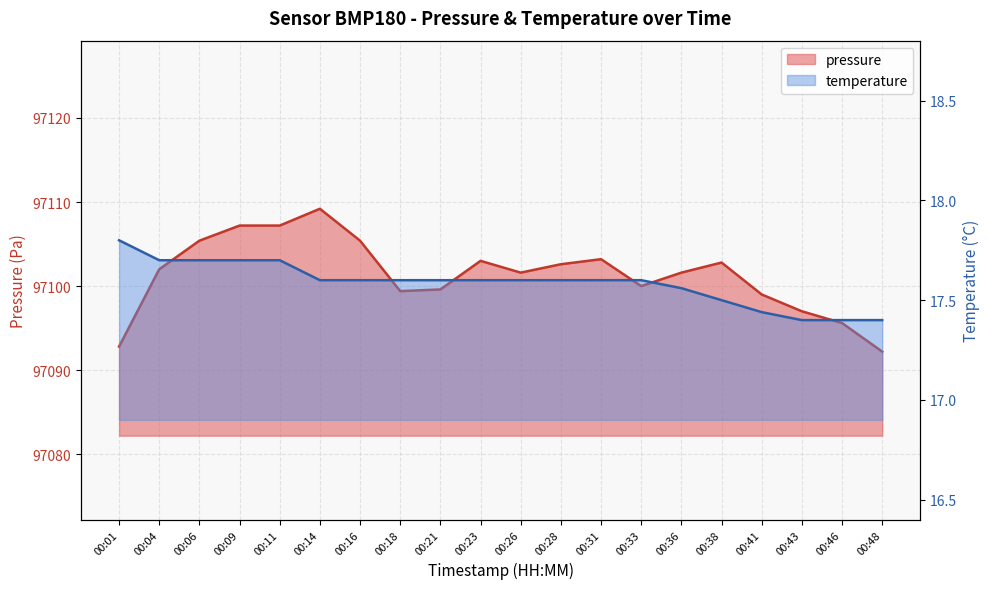

What is the maximum value shown in the chart?

97109.2